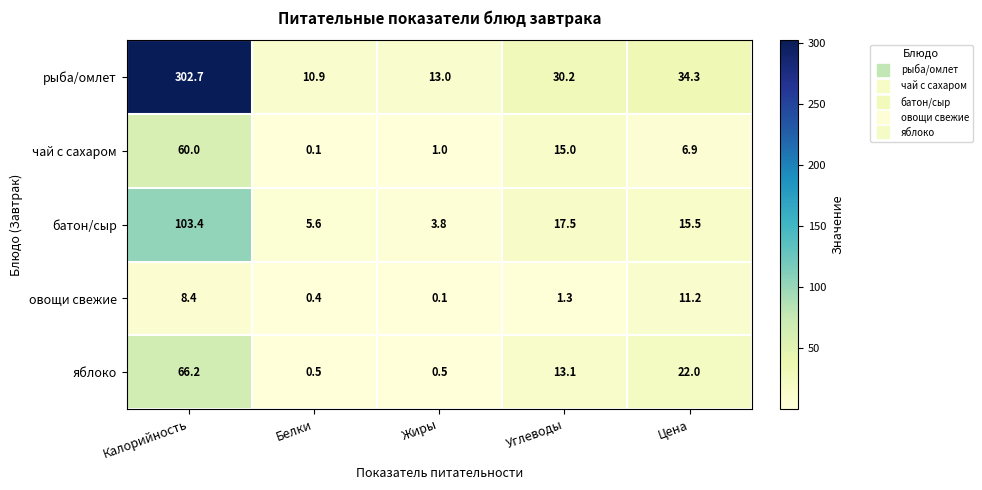

What is the difference between the highest and lowest values at Цена?

27.4